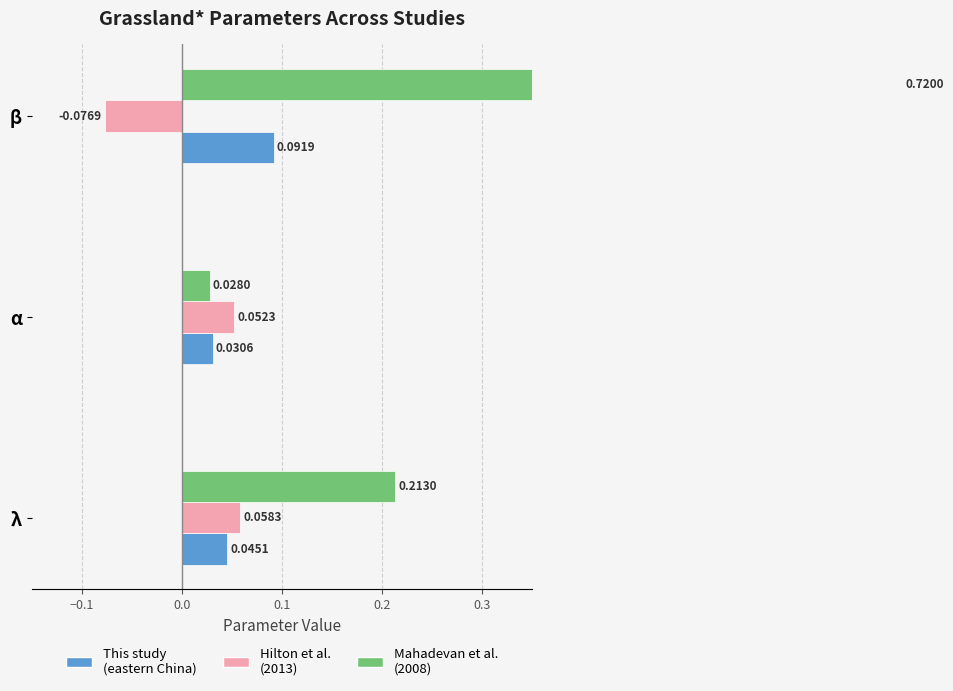

Are the bars grouped side by side (vs. stacked)?

Yes